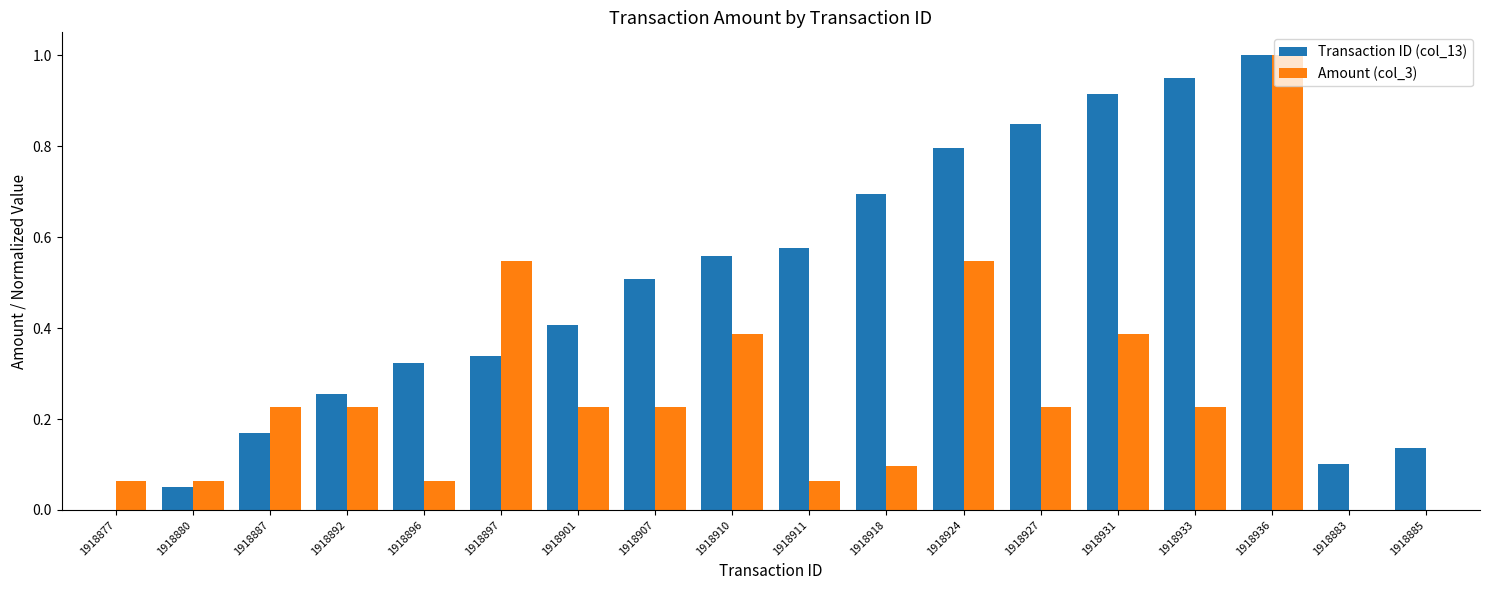

Is the value of Amount (col_3) at 1918911 greater than the value of Transaction ID (col_13) at 1918933?

No